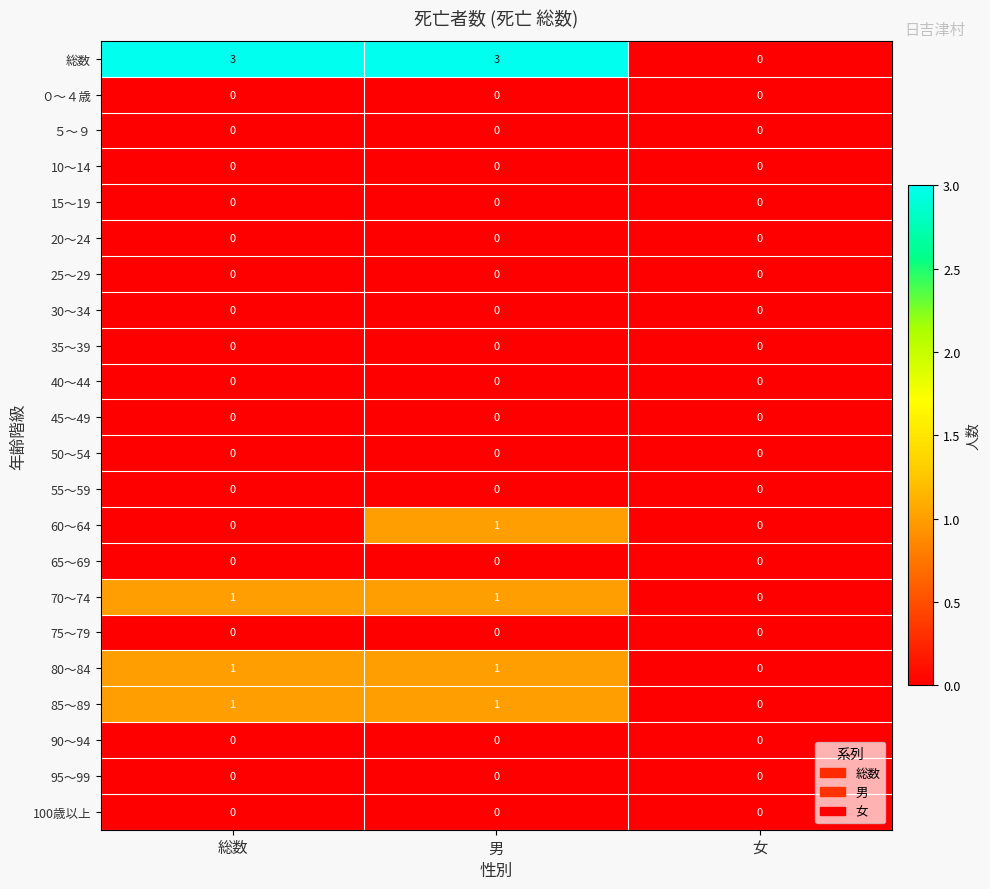

At which category is the sum across all series the highest?

男